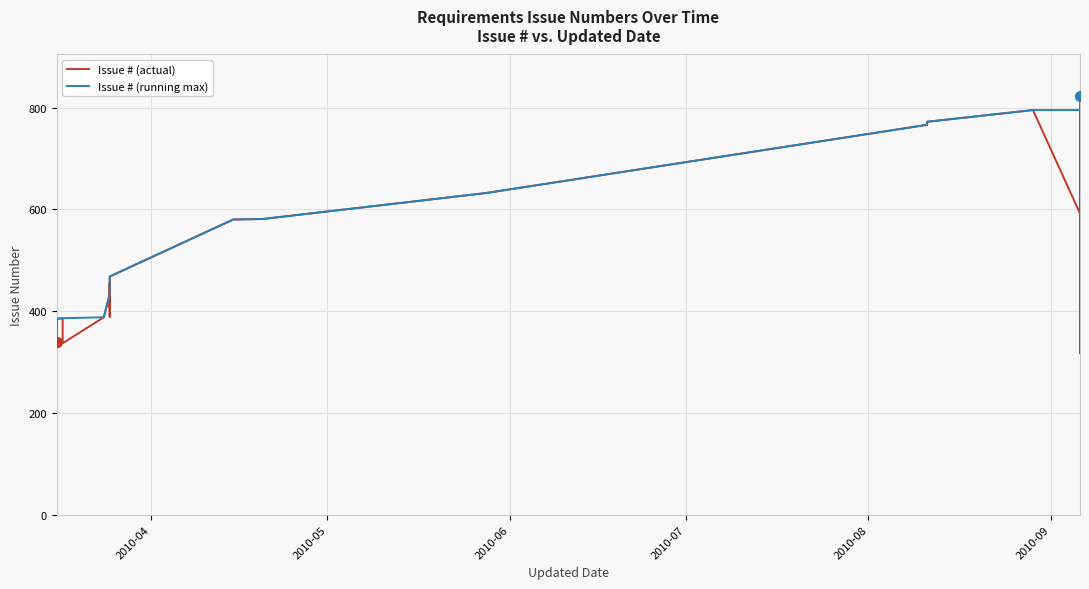

At how many categories does at least one series exceed 817?

6